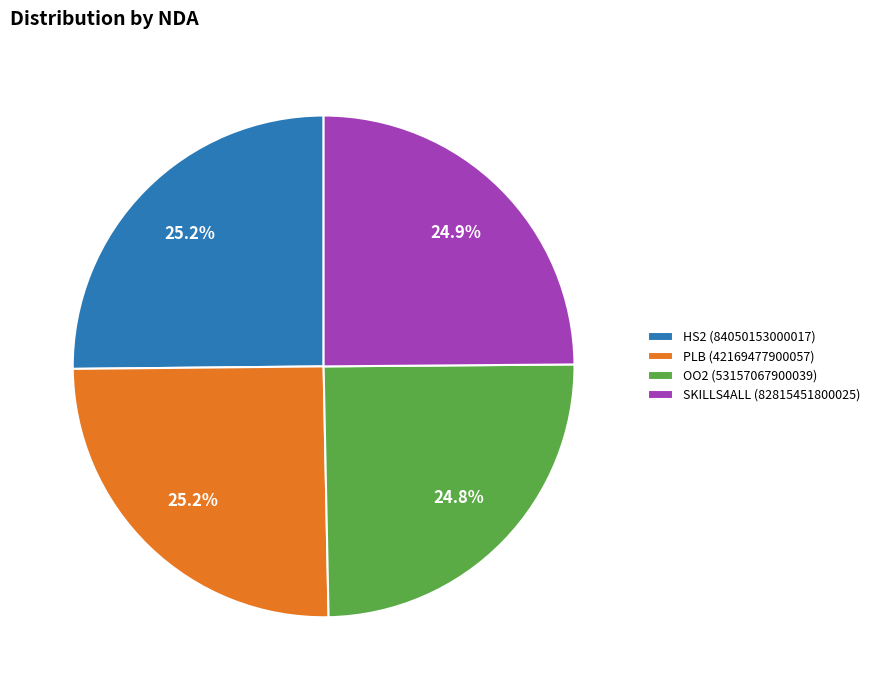

What is the total percentage of SKILLS4ALL (82815451800025) and PLB (42169477900057)?

50.0%